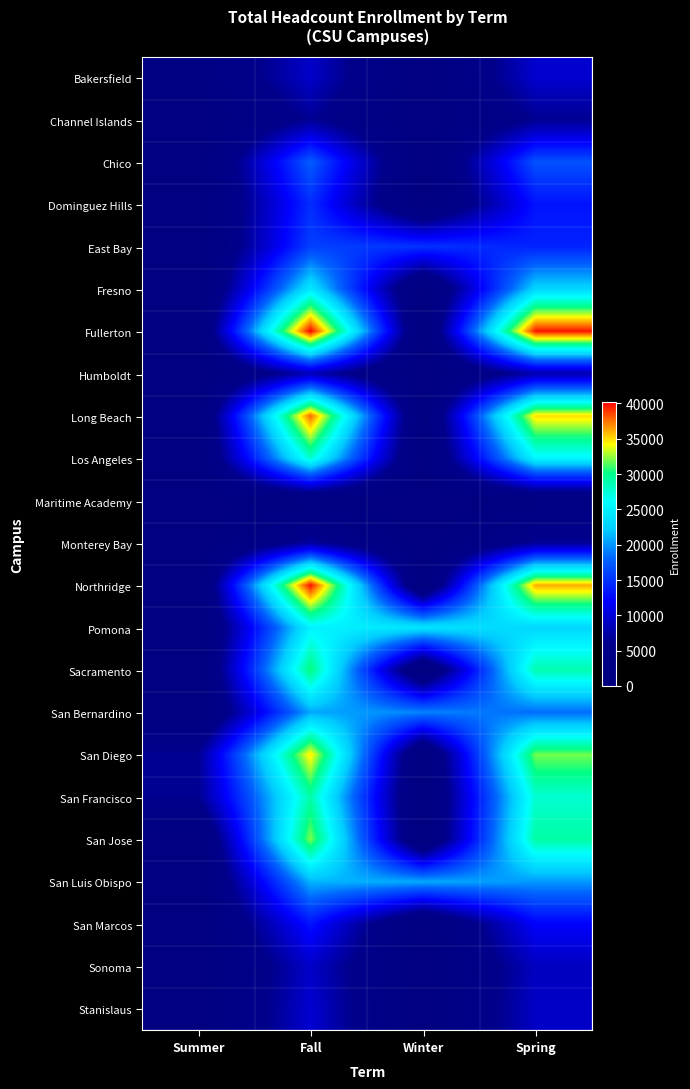

Reading left to right, transcribe all the data shown in this chart.

Bakersfield: Summer=2056	Fall=9326	Winter=0	Spring=9655
Channel Islands: Summer=75	Fall=6611	Winter=0	Spring=6407
Chico: Summer=158	Fall=17557	Winter=0	Spring=16882
Dominguez Hills: Summer=248	Fall=14731	Winter=0	Spring=13162
East Bay: Summer=311	Fall=15855	Winter=15051	Spring=14109
Fresno: Summer=277	Fall=24405	Winter=0	Spring=22971
Fullerton: Summer=655	Fall=40235	Winter=0	Spring=39745
Humboldt: Summer=0	Fall=8503	Winter=0	Spring=7959
Long Beach: Summer=443	Fall=37776	Winter=0	Spring=34996
Los Angeles: Summer=429	Fall=27827	Winter=0	Spring=25632
Maritime Academy: Summer=689	Fall=1107	Winter=0	Spring=1038
Monterey Bay: Summer=20	Fall=7274	Winter=0	Spring=6768
Northridge: Summer=427	Fall=39916	Winter=0	Spring=36121
Pomona: Summer=51	Fall=25326	Winter=24242	Spring=23060
Sacramento: Summer=111	Fall=30510	Winter=0	Spring=28885
San Bernardino: Summer=154	Fall=20767	Winter=19365	Spring=18310
San Diego: Summer=6540	Fall=34688	Winter=0	Spring=31966
San Francisco: Summer=6344	Fall=29045	Winter=0	Spring=27683
San Jose: Summer=186	Fall=32154	Winter=0	Spring=29200
San Luis Obispo: Summer=0	Fall=21306	Winter=20834	Spring=20126
San Marcos: Summer=0	Fall=13144	Winter=0	Spring=12006
Sonoma: Summer=0	Fall=9323	Winter=0	Spring=8871
Stanislaus: Summer=39	Fall=9762	Winter=0	Spring=9168